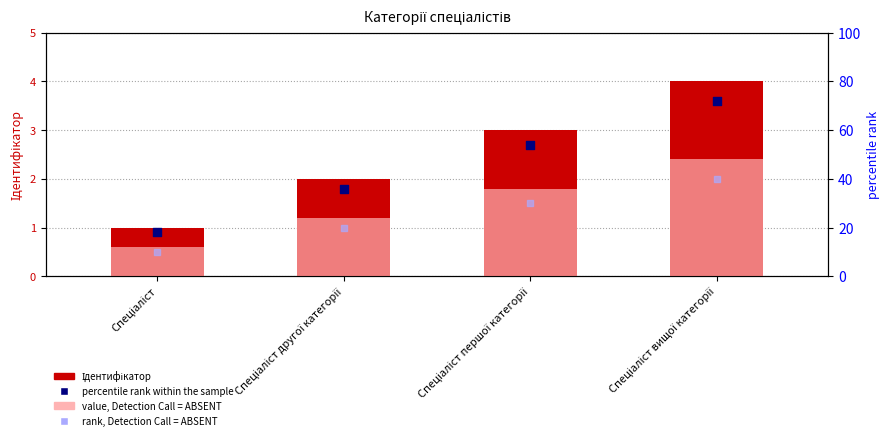

Which series has the largest total across all categories?

percentile rank within the sample